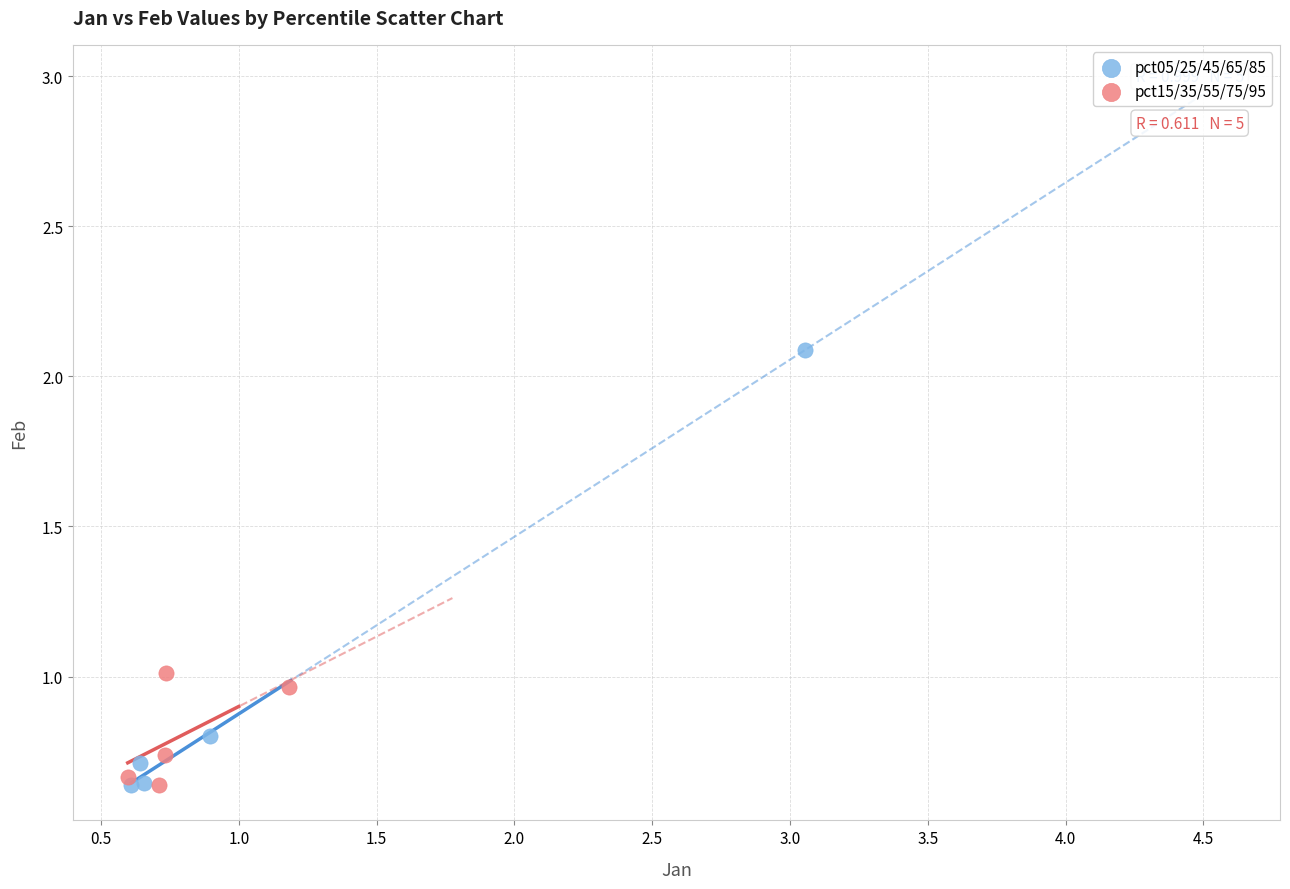

Which series reaches the maximum Y coordinate?

pct05/25/45/65/85